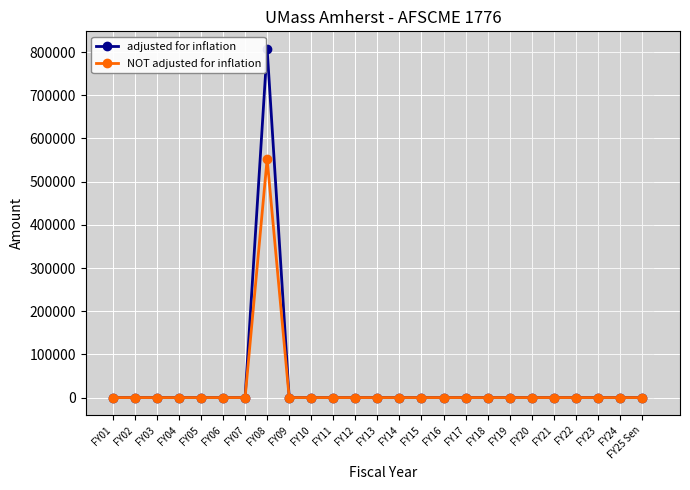

True or false: adjusted for inflation has more than 0 interior local peaks.

True